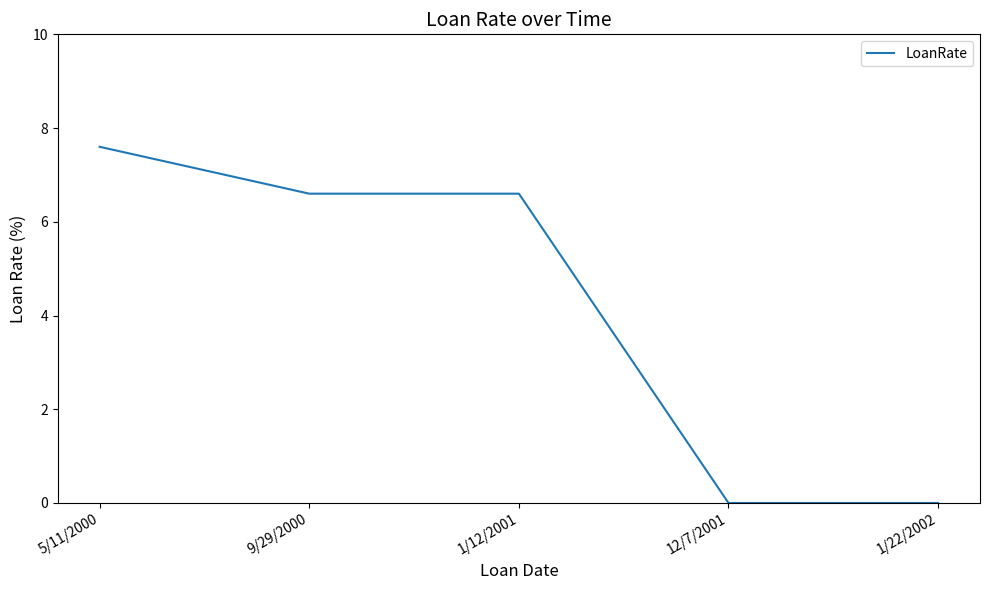

Where does the data first go above 6?

5/11/2000